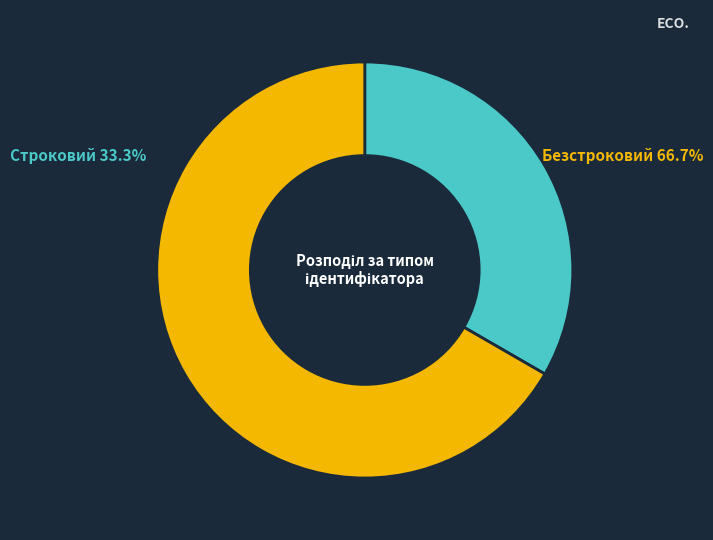

To the nearest percent, what portion does Безстроковий represent?

67%